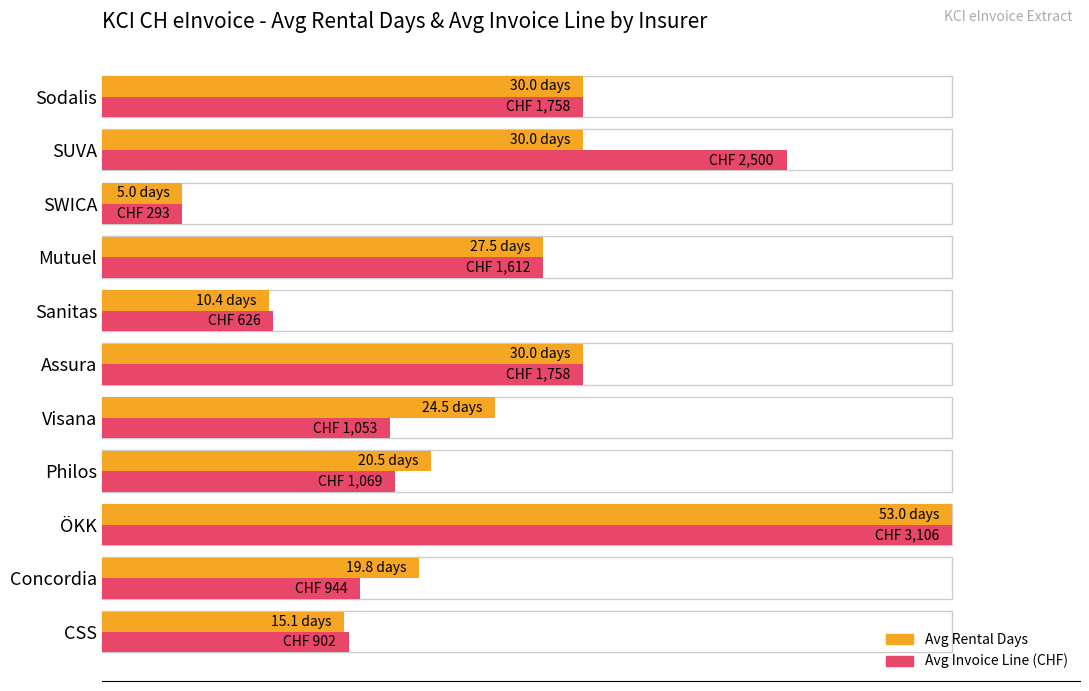

What are all the series names shown in the legend?

Avg Rental Days, Avg Invoice Line (CHF)